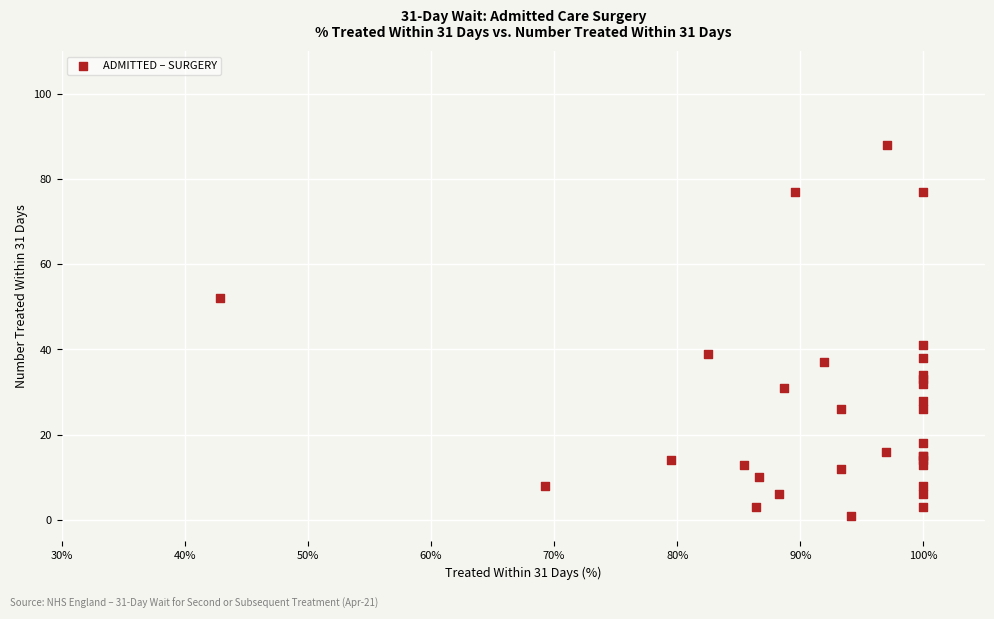

What Y value in the scatter plot is closest to 44?

41